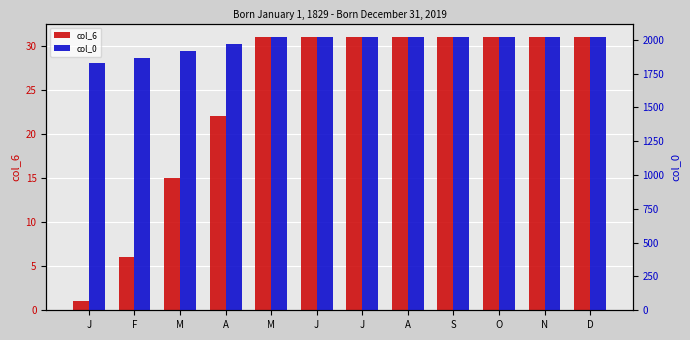

Reading left to right, transcribe all the data shown in this chart.

col_6: J=1	F=6	M=15	A=22	M=31	J=31	J=31	A=31	S=31	O=31	N=31	D=31
col_0: J=1829	F=1865	M=1919	A=1969	M=2019	J=2019	J=2019	A=2019	S=2019	O=2019	N=2019	D=2019